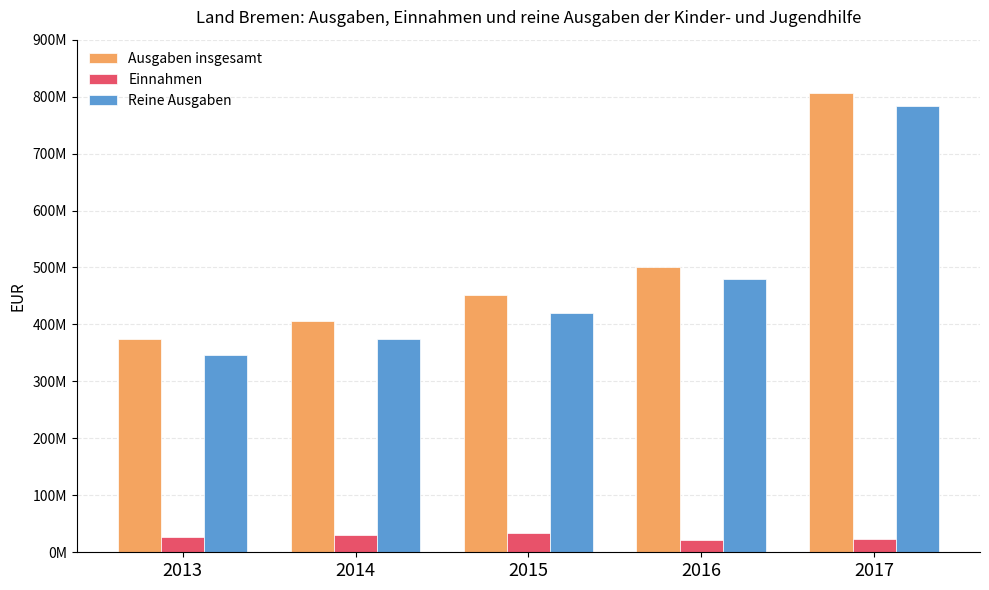

Does the chart contain any negative values?

No